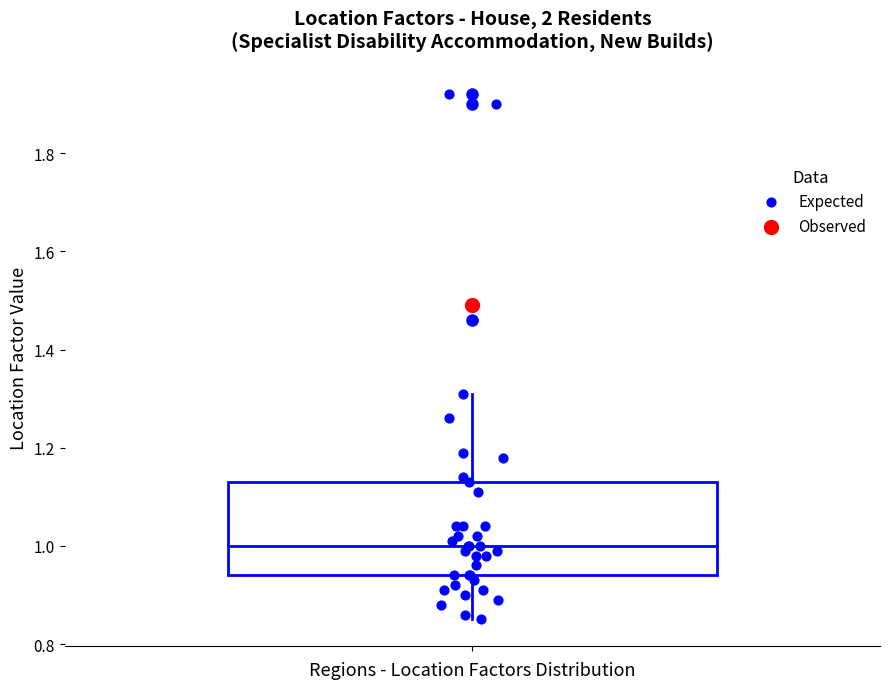

Read this box plot against the y-axis: the position of the median line, the range covered by the box, and the ends of both whiskers. The values are not printed on the chart, so give them approximately, as read against the axis.

median 1.00, box 0.94 to 1.14, whiskers 0.86 to 1.32